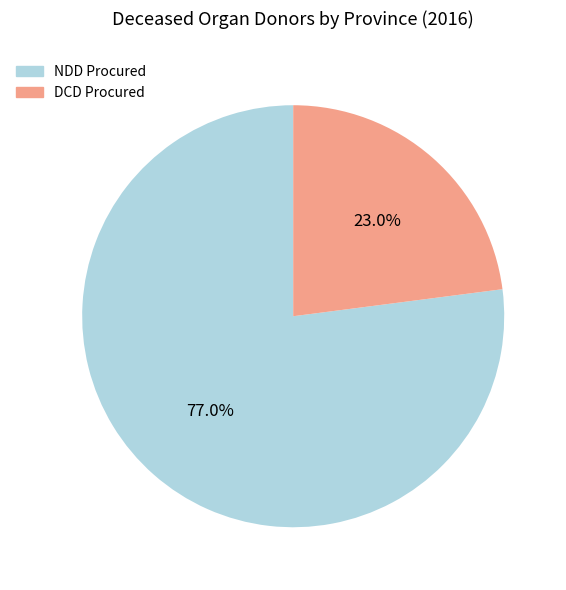

Count the number of slices in the pie.

2